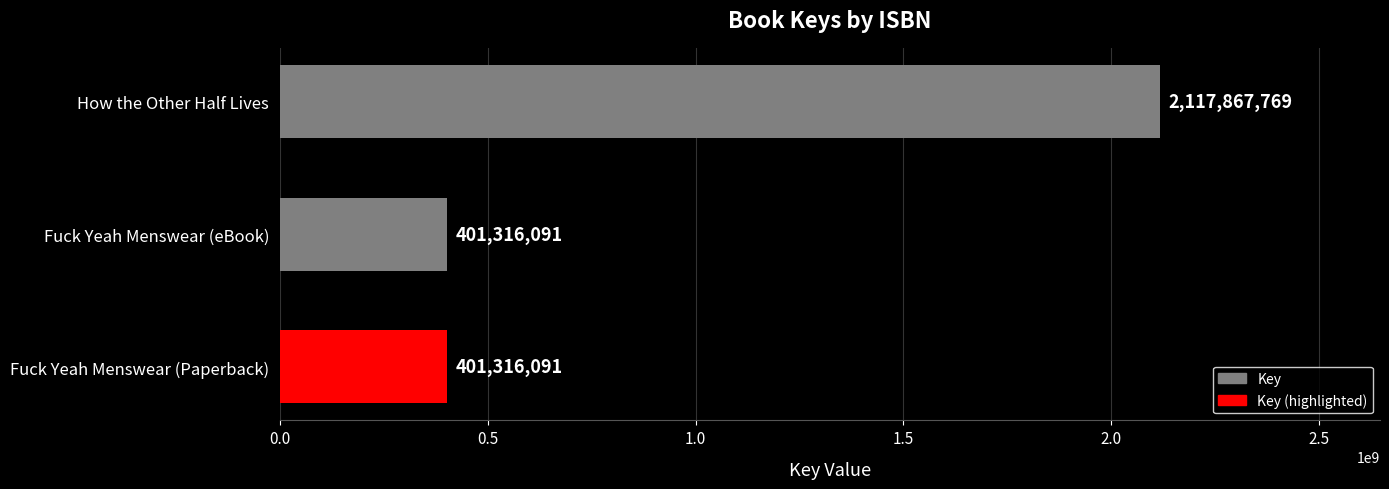

What is the average value?

973499984